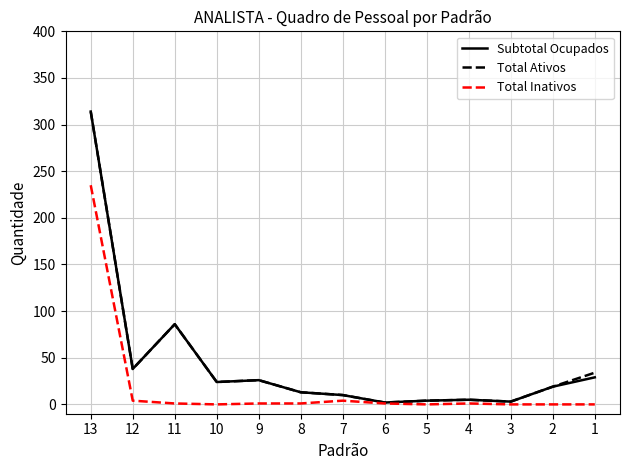

True or false: Subtotal Ocupados has a value of 24 at 10.

True